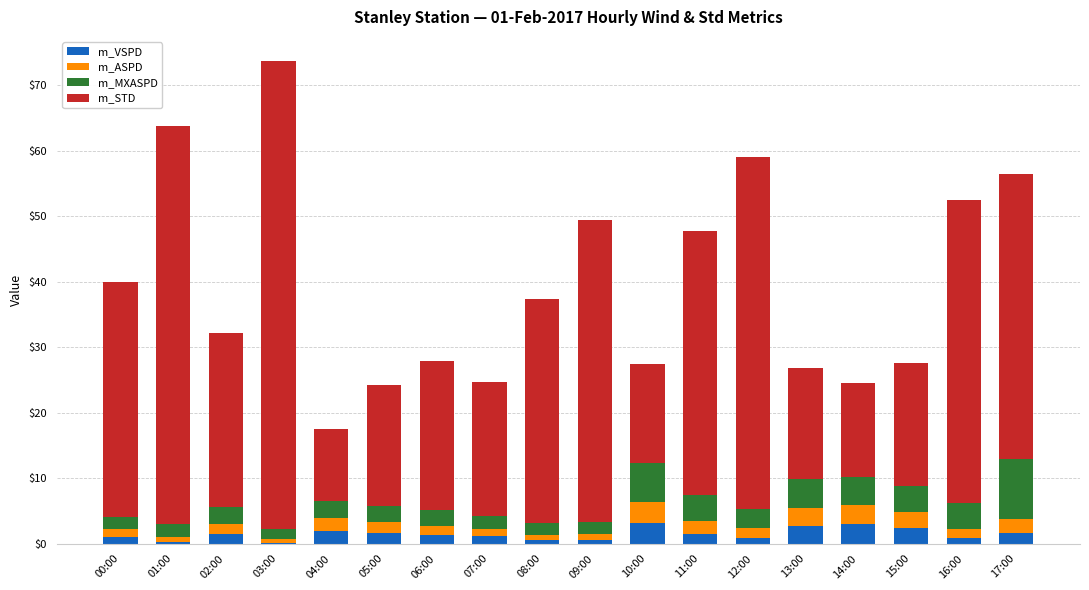

At which category is the sum across all series the highest?

03:00